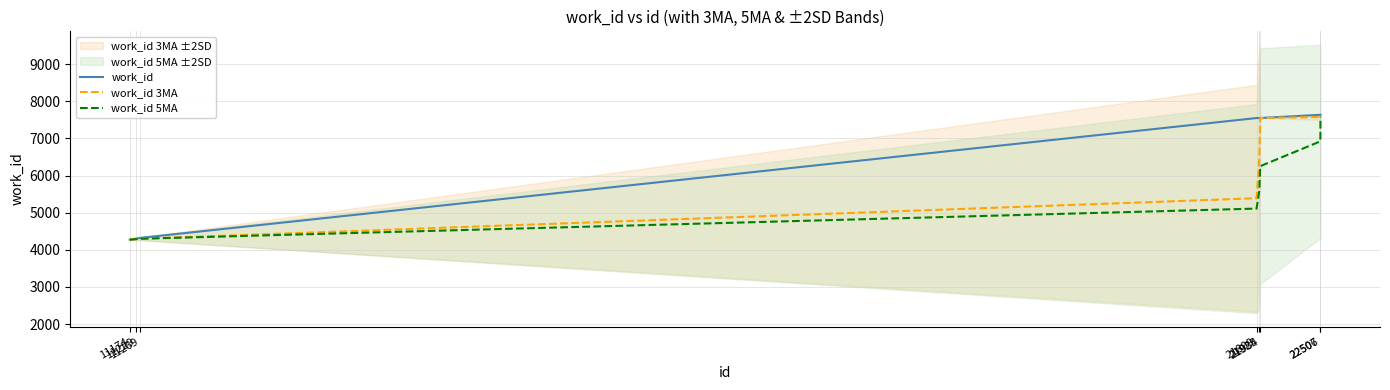

Reading left to right, list all the values displayed in this chart.

work_id: 4275.0	4300.0	4321.0	7551.0	7552.0	7552.0	7638.0	7638.0
work_id 3MA: 4275.0	4287.5	4298.7	5390.7	6474.7	7551.7	7580.7	7609.3
work_id 5MA: 4275.0	4287.5	4298.7	5111.8	5599.8	6255.2	6922.8	7586.2